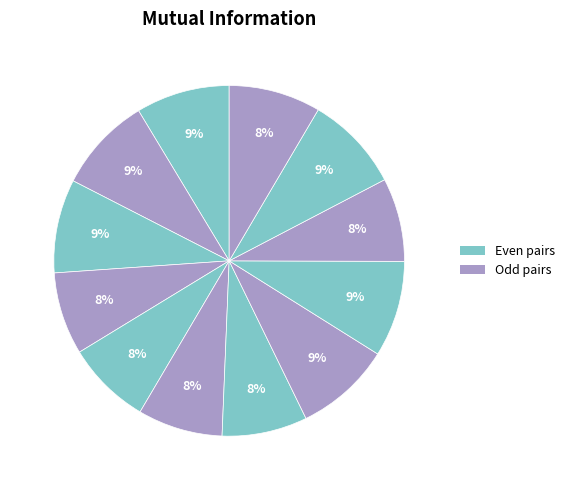

How many slices are in this pie chart?

12